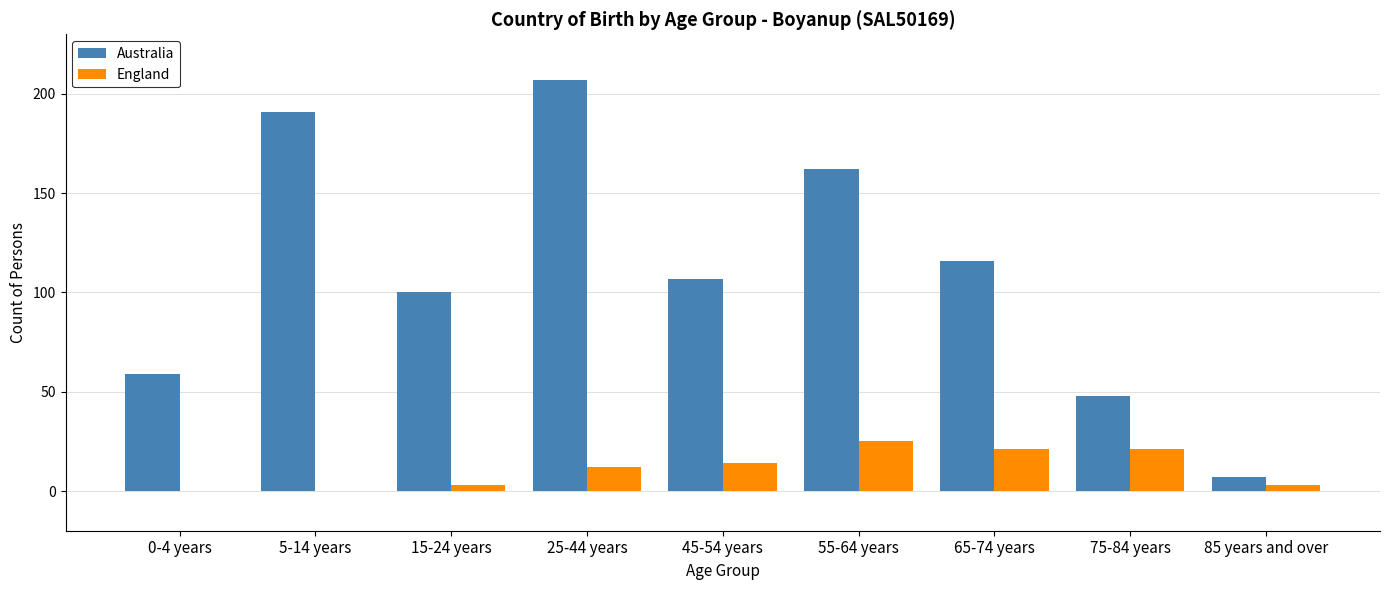

Reading left to right, transcribe all the data shown in this chart.

Australia: 0-4 years=59	5-14 years=191	15-24 years=100	25-44 years=207	45-54 years=107	55-64 years=162	65-74 years=116	75-84 years=48	85 years and over=7
England: 0-4 years=0	5-14 years=0	15-24 years=3	25-44 years=12	45-54 years=14	55-64 years=25	65-74 years=21	75-84 years=21	85 years and over=3